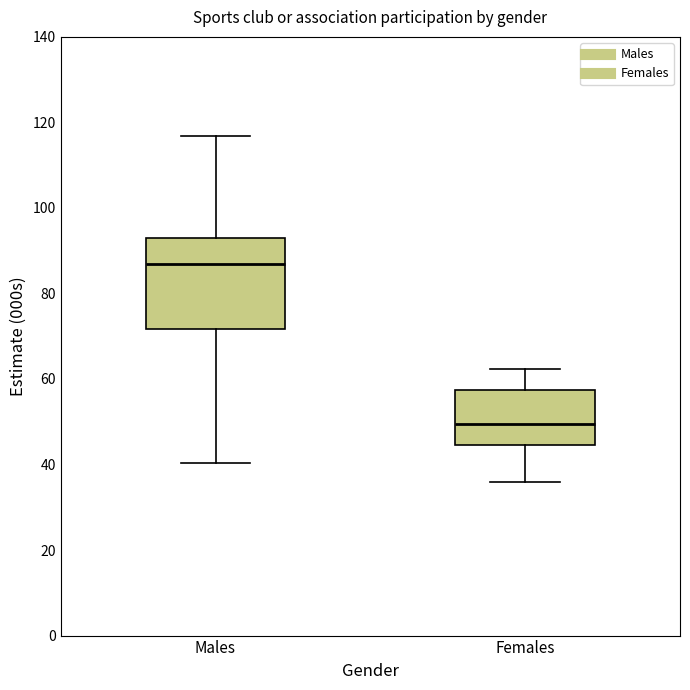

Reading left to right, read every box against the y-axis: the position of its median line, the range the box covers, and the ends of its whiskers. The values are not printed on the chart, so give them approximately, as read against the axis.

Males: median 88, box 72 to 92, whiskers 40 to 116
Females: median 50, box 44 to 58, whiskers 36 to 62